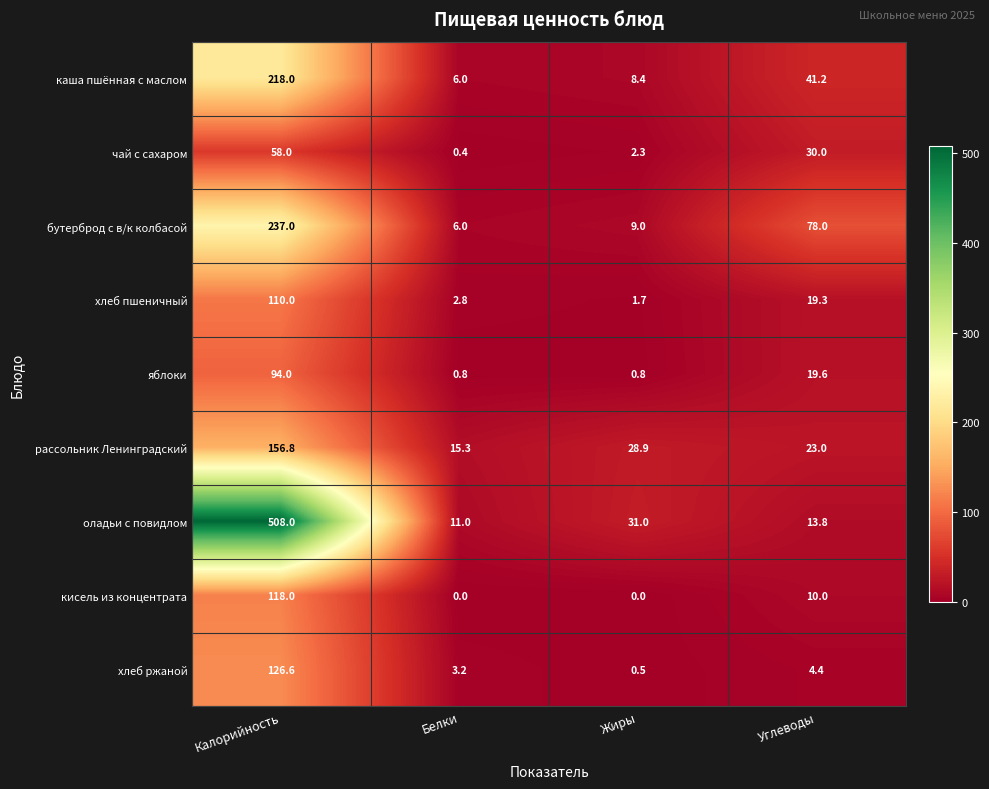

True or false: кисель из концентрата has a value of 0.0 at Белки.

True